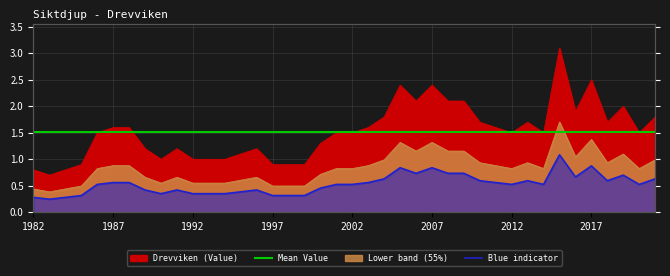

Where is Mean Value nearest to the value 1?

1982